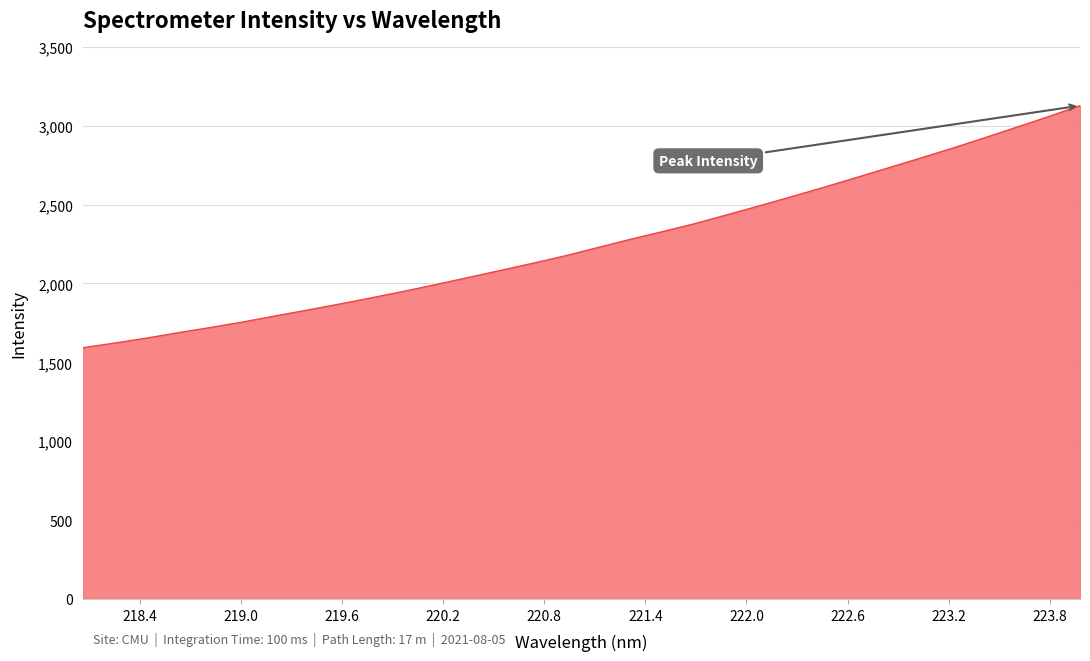

What is the greatest value displayed?

3127.3